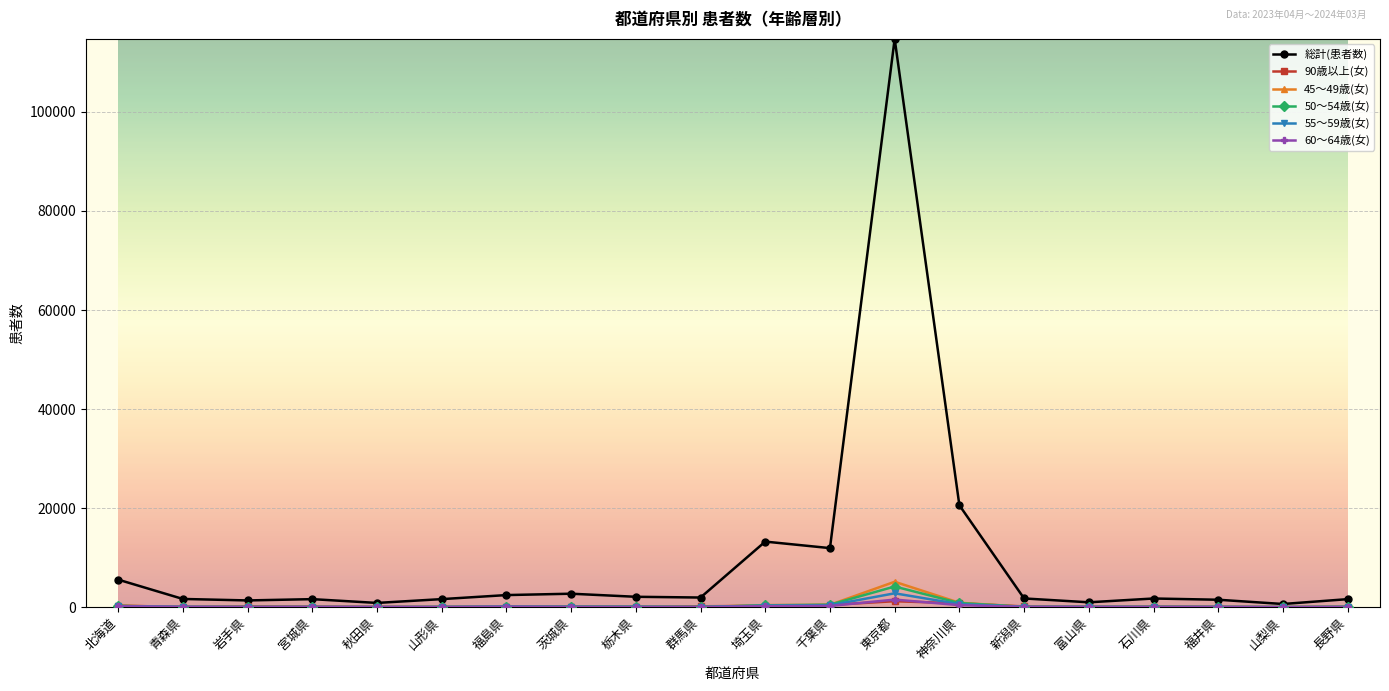

What is the difference between the 50～54歳(女) values at 山梨県 and 福井県?

15